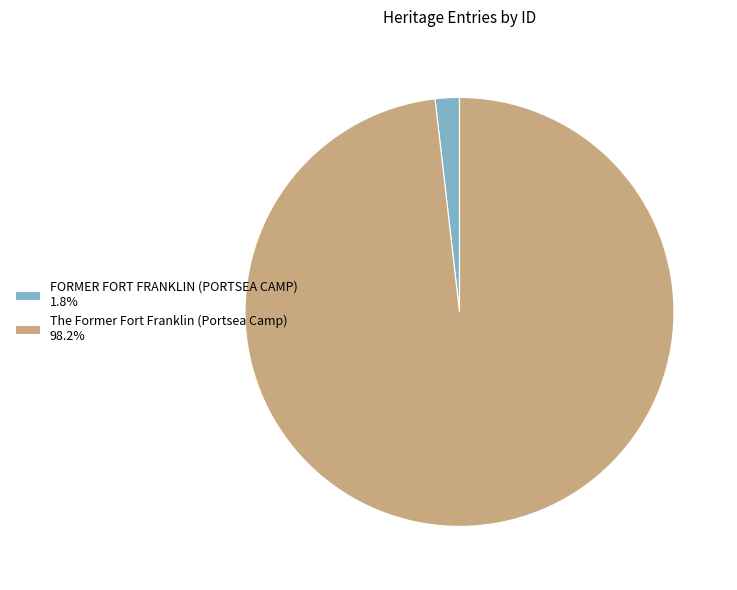

Is there any slice that represents more than half of the pie?

Yes